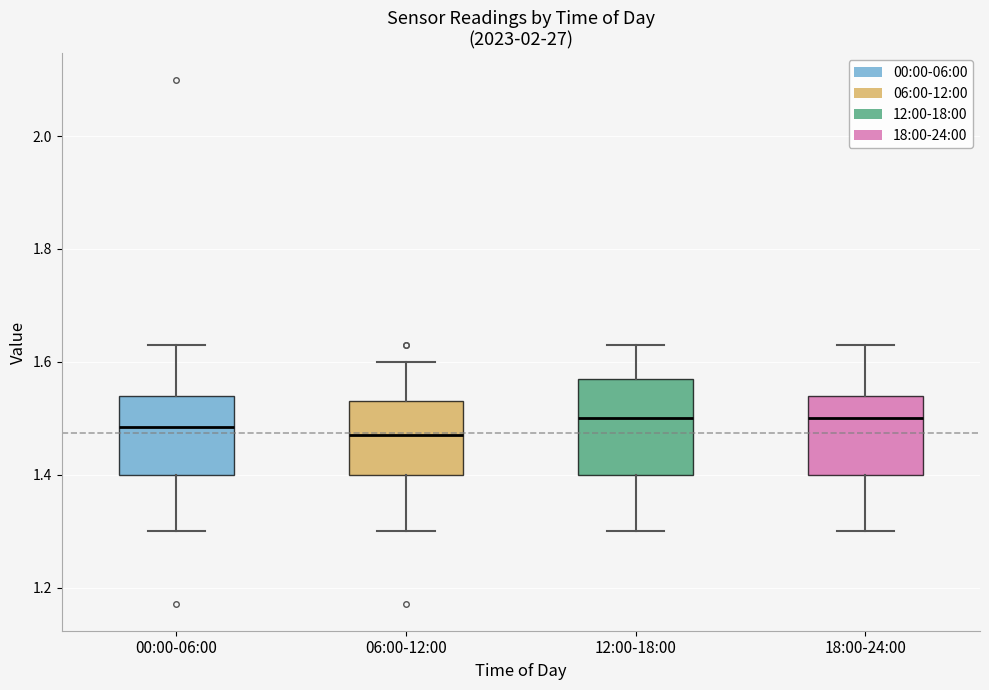

Reading left to right, read every box against the y-axis: the position of its median line, the range the box covers, and the ends of its whiskers. The values are not printed on the chart, so give them approximately, as read against the axis.

00:00-06:00: median 1.48, box 1.40 to 1.54, whiskers 1.30 to 1.64
06:00-12:00: median 1.48, box 1.40 to 1.54, whiskers 1.30 to 1.60
12:00-18:00: median 1.50, box 1.40 to 1.58, whiskers 1.30 to 1.64
18:00-24:00: median 1.50, box 1.40 to 1.54, whiskers 1.30 to 1.64